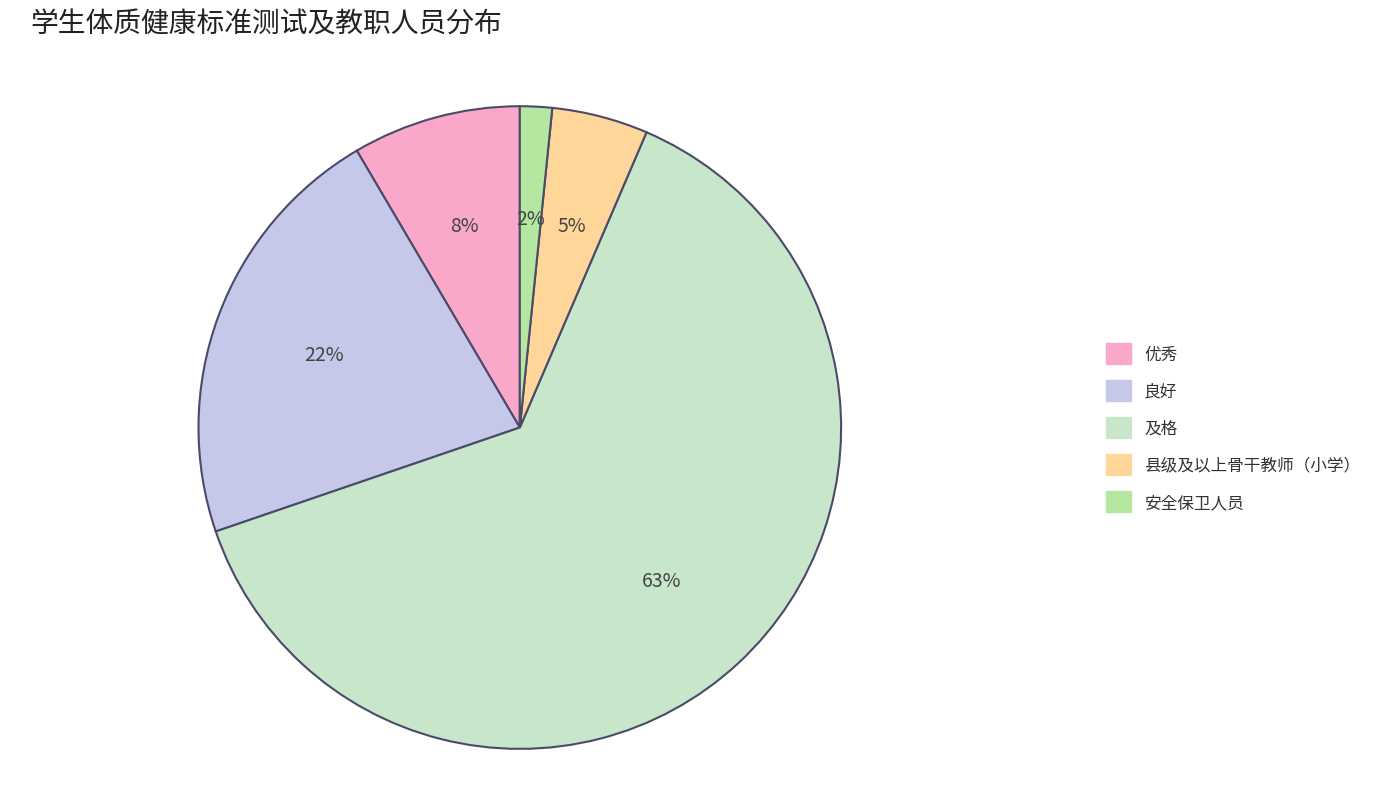

The 良好 slice represents 22% of the pie. True or false?

True